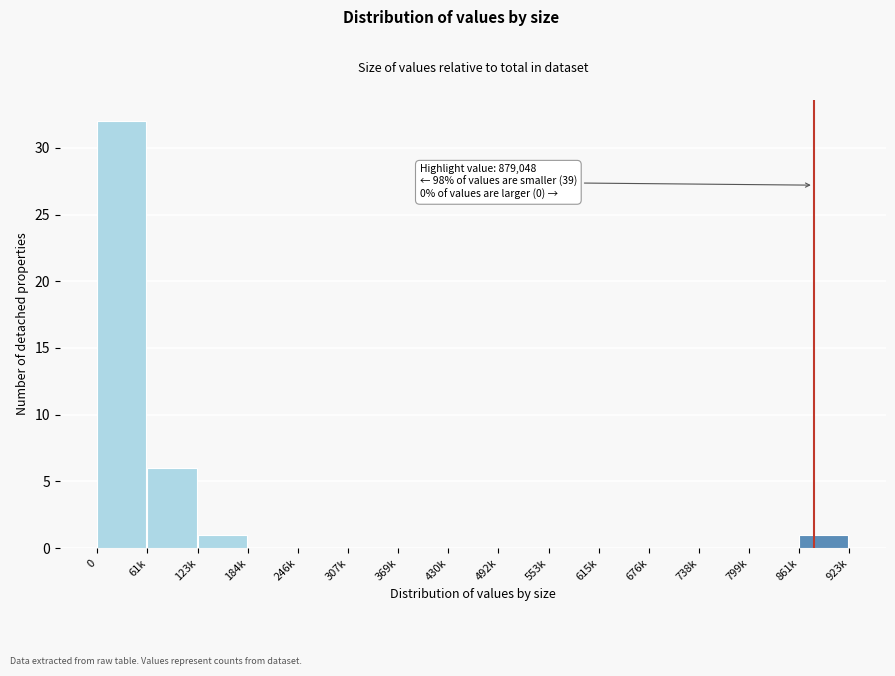

Reading left to right, what are all the values shown in this chart?

0=32	61k=6	123k=1	184k=0	246k=0	307k=0	369k=0	430k=0	492k=0	553k=0	615k=0	676k=0	738k=0	799k=0	861k=1